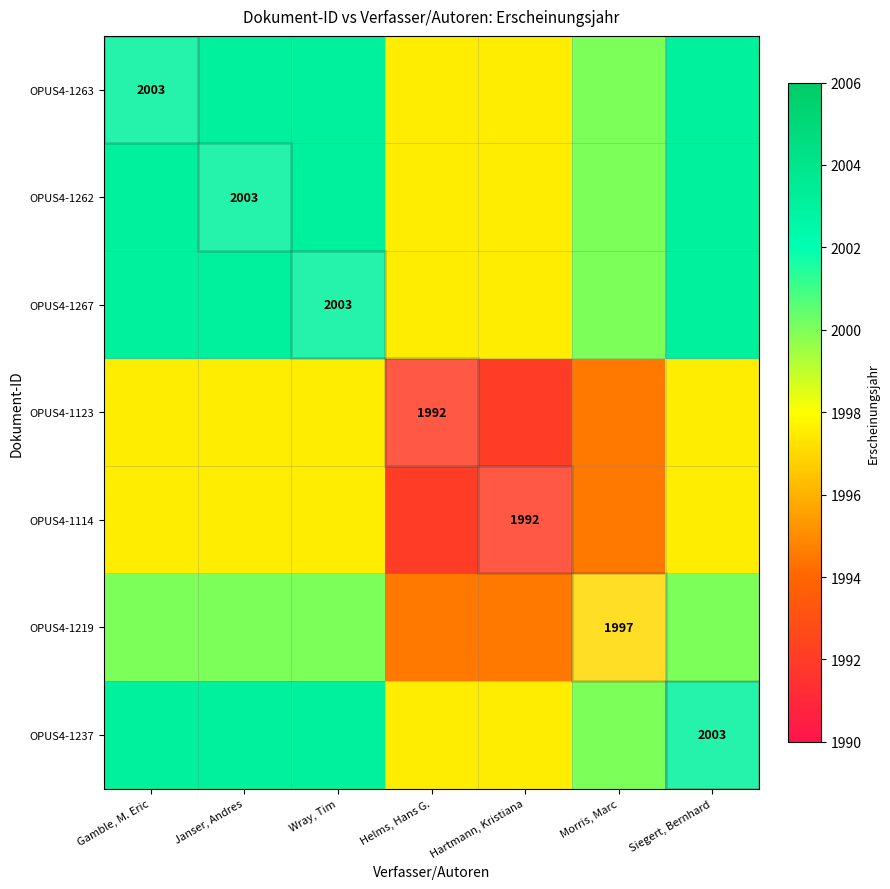

The value of OPUS4-1262 at Janser, Andres is 1343.5. True or false?

False